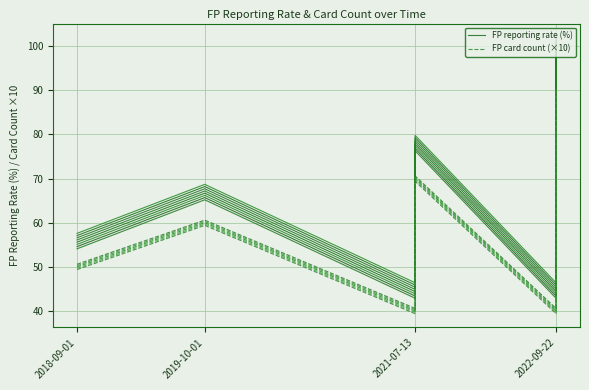

What is the approximate value of FP reporting rate (%) at 2022-09-22?

44.4